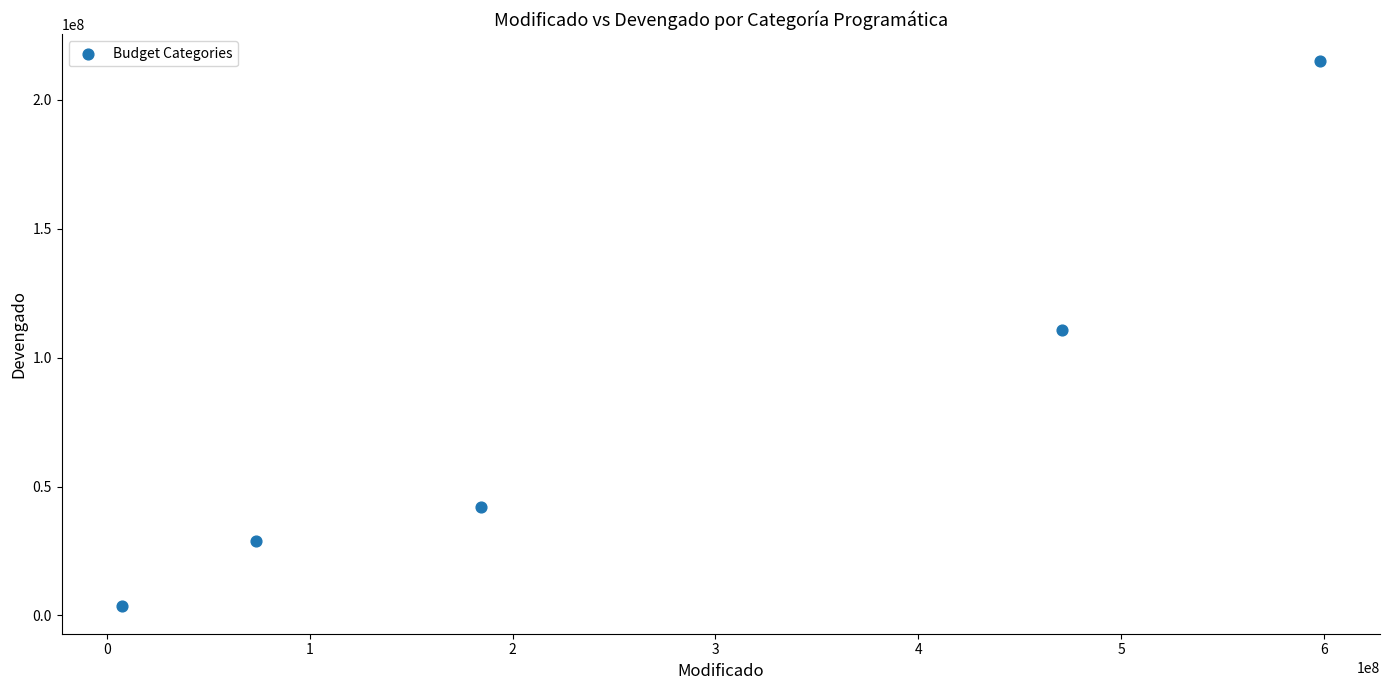

What is the range of Y values (max minus min)?

211467429.5